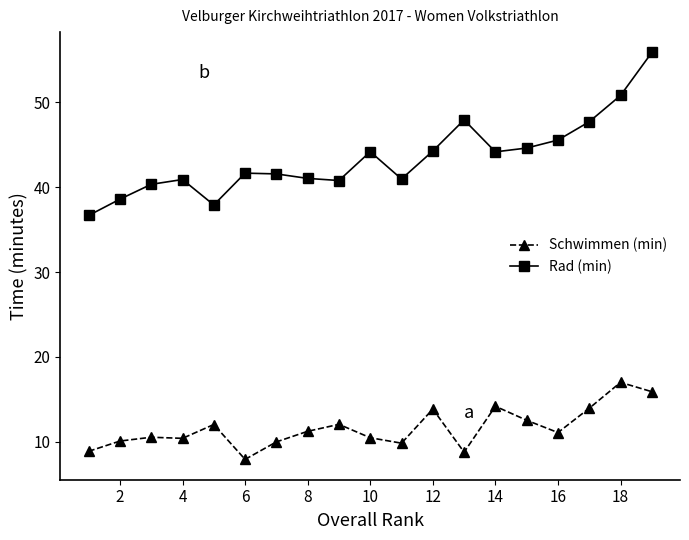

Rank the series by their average value, from lowest to highest.

Schwimmen (min), Rad (min)